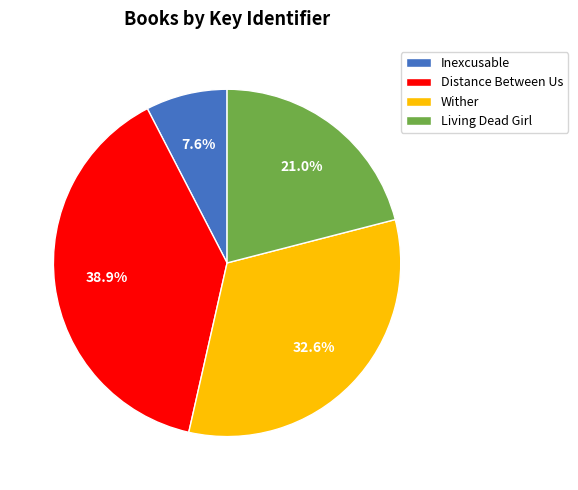

Which slice is the largest?

Distance Between Us